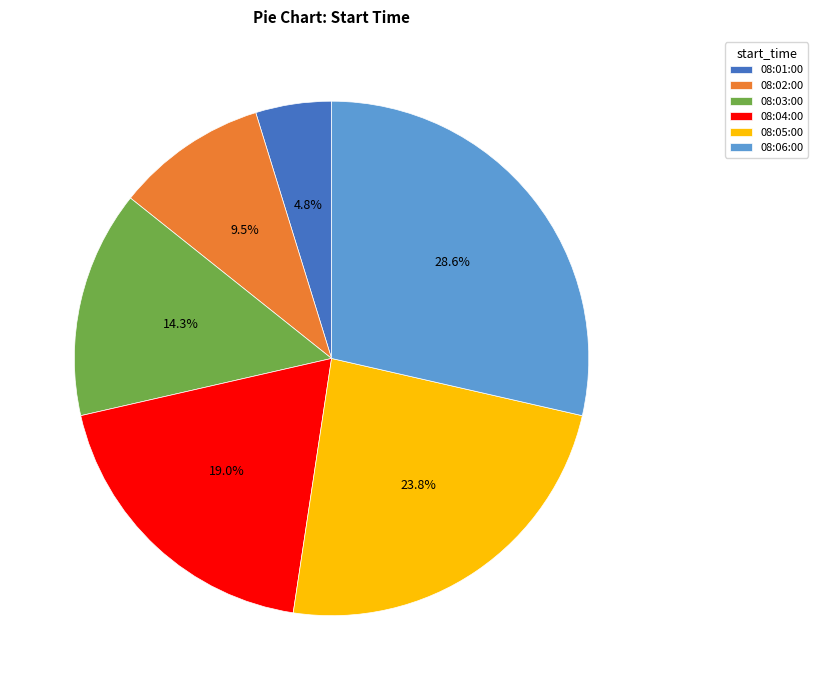

To the nearest percent, what is the difference between the largest and smallest slice percentages?

24%